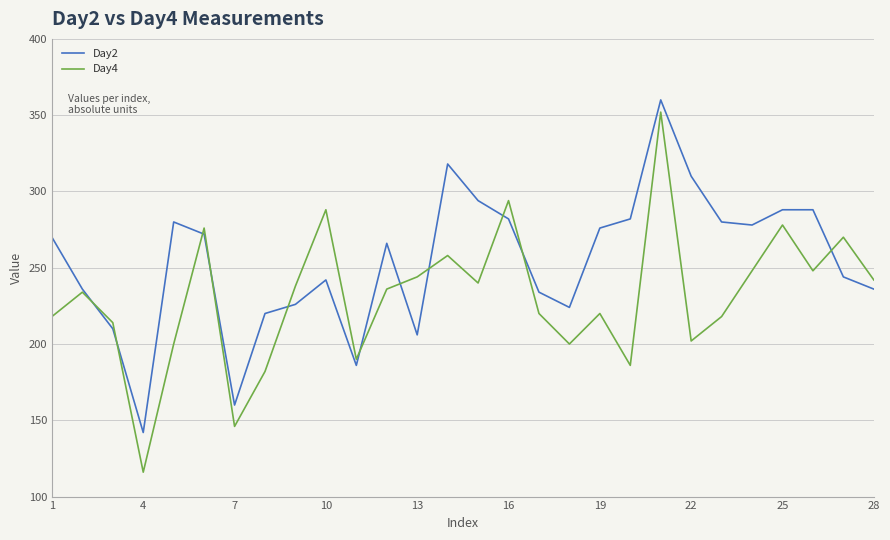

List the series in order of their overall mean, highest first.

Day2, Day4